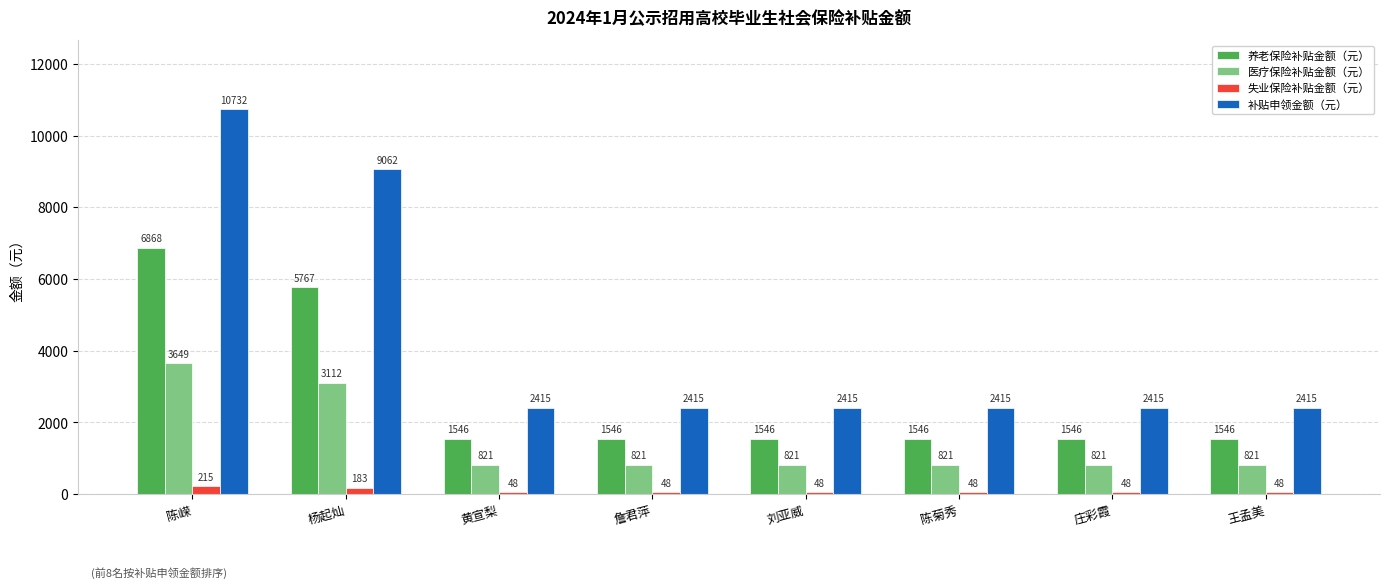

The 补贴申领金额（元） series shows 3180.6 at 詹君萍. True or false?

False